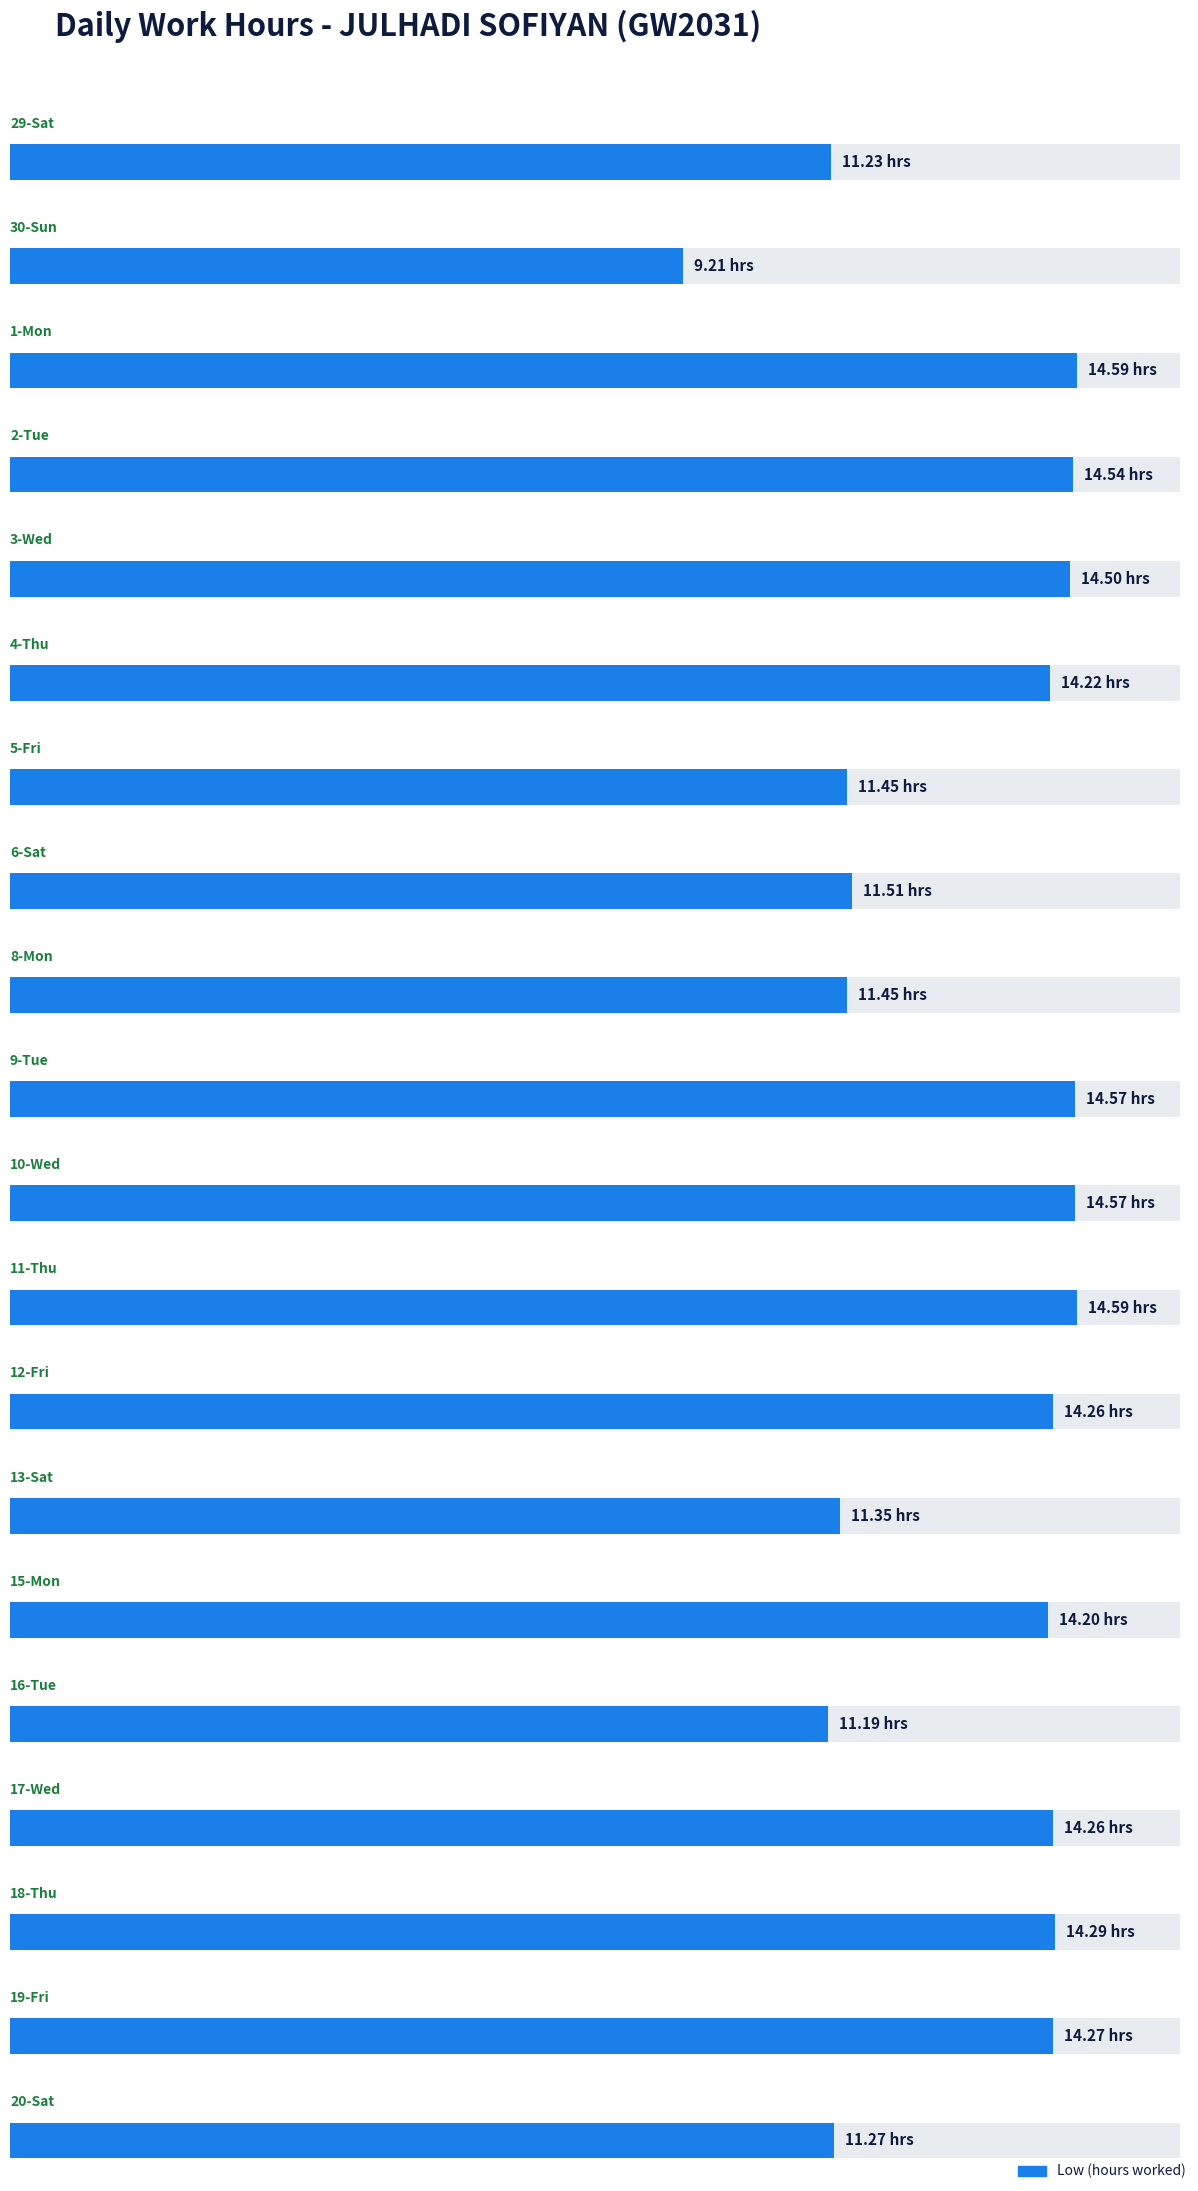

What is the value of the 13th bar from the left?

14.3